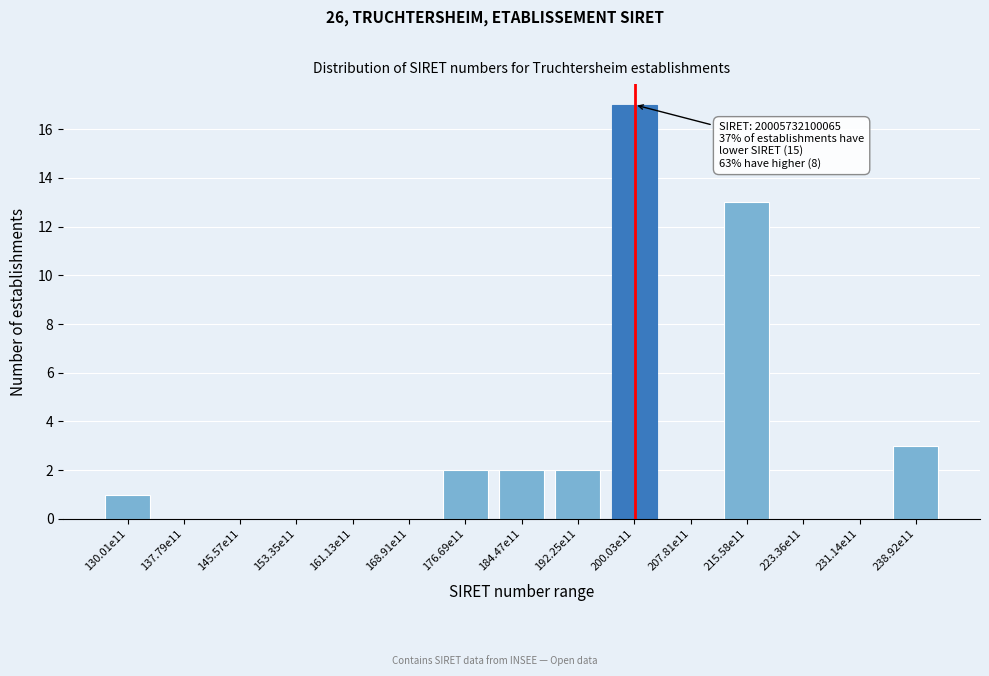

Reading right to left, list all the values displayed in this chart.

238.92e11=3	231.14e11=0	223.36e11=0	215.58e11=13	207.81e11=0	200.03e11=17	192.25e11=2	184.47e11=2	176.69e11=2	168.91e11=0	161.13e11=0	153.35e11=0	145.57e11=0	137.79e11=0	130.01e11=1